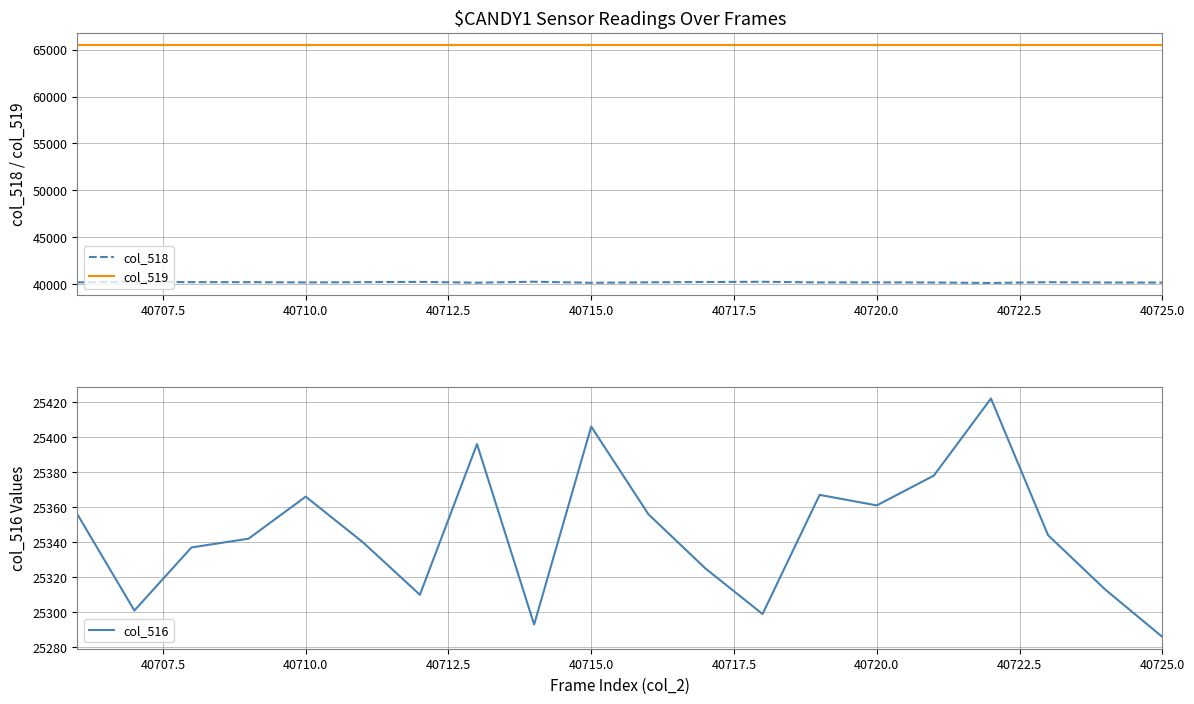

True or false: col_519 and col_518 intersect in this chart.

False